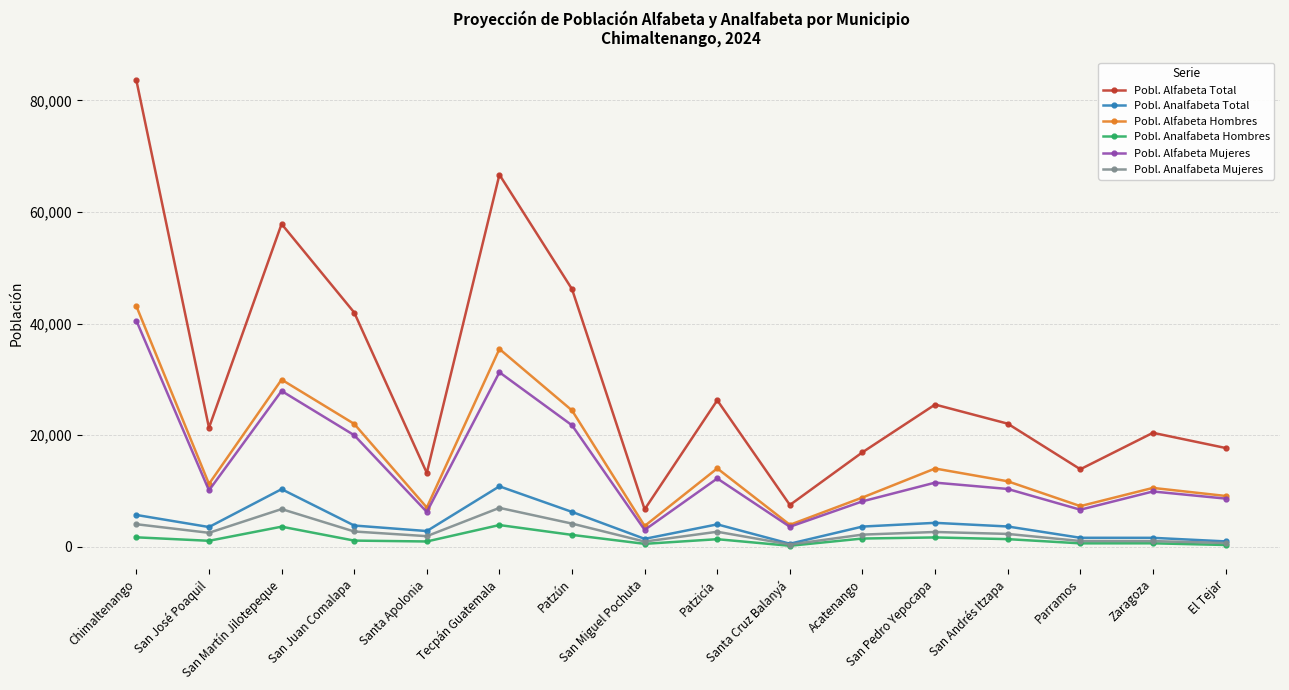

True or false: Pobl. Analfabeta Mujeres and Pobl. Alfabeta Mujeres intersect in this chart.

False